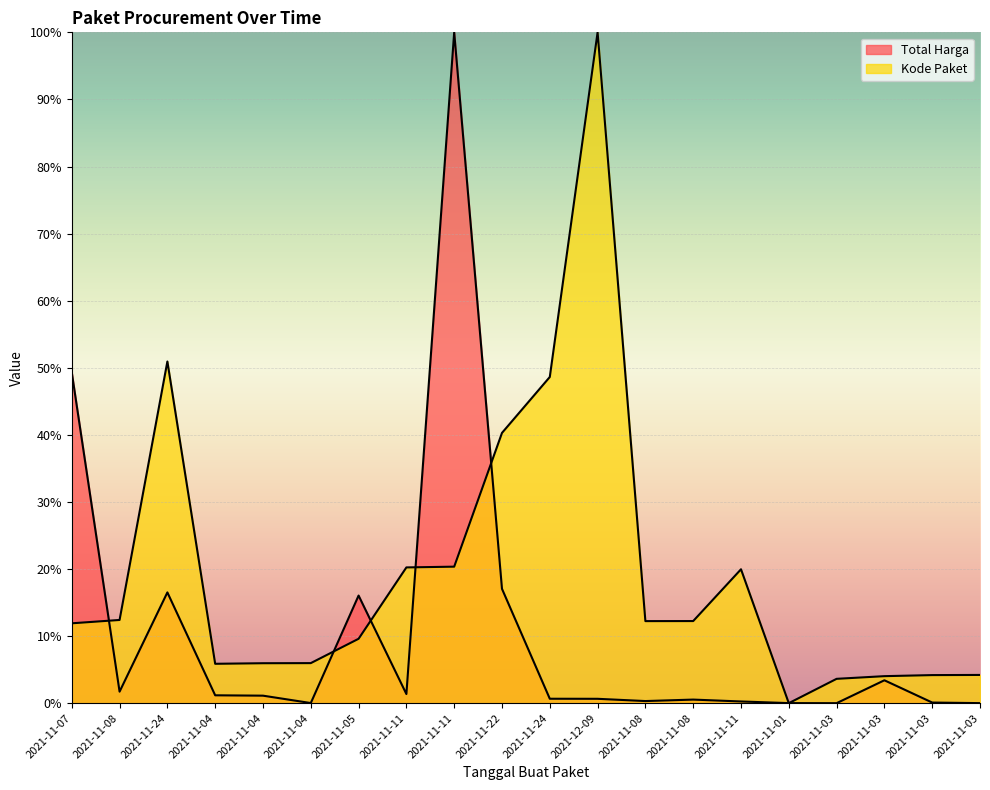

How many positive values does the Total Harga series have?

19